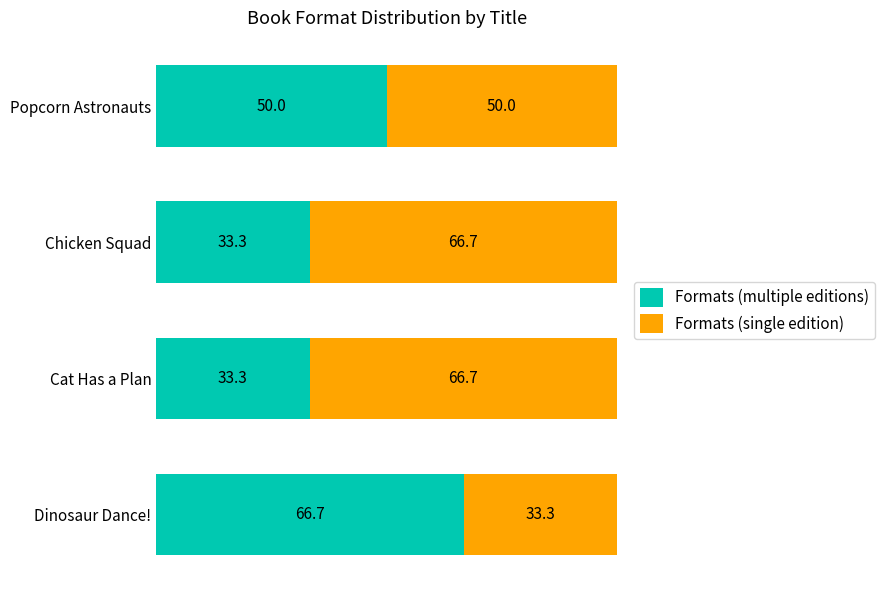

What is the sum of all Formats (multiple editions) values?

183.3